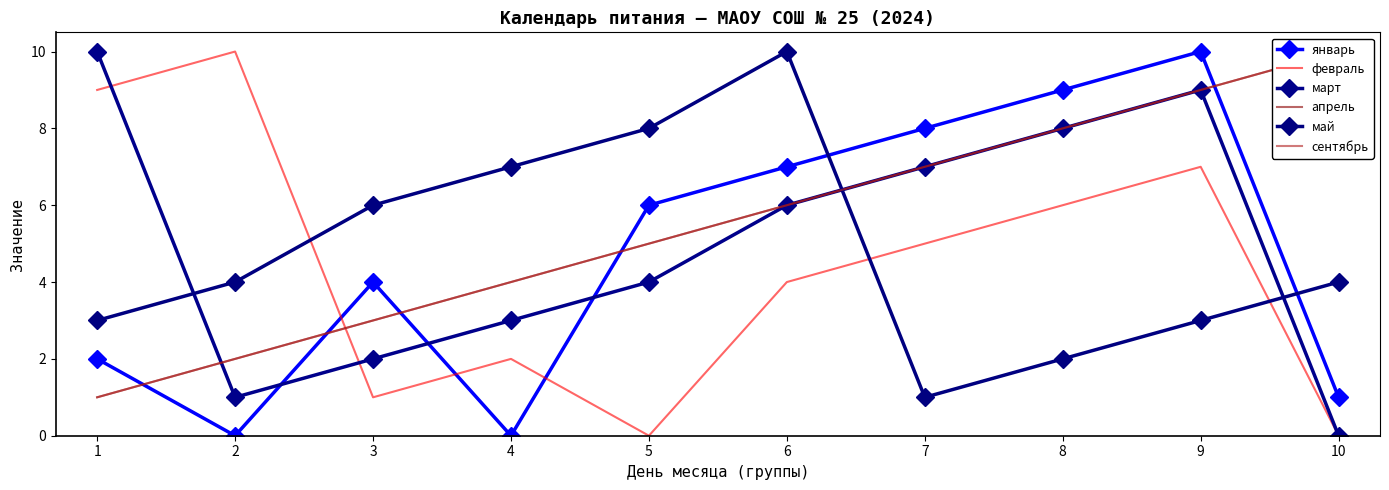

Reading left to right, transcribe all the data shown in this chart.

январь: 1=2	2=0	3=4	4=0	5=6	6=7	7=8	8=9	9=10	10=1
февраль: 1=9	2=10	3=1	4=2	5=0	6=4	7=5	8=6	9=7	10=0
март: 1=10	2=1	3=2	4=3	5=4	6=6	7=7	8=8	9=9	10=0
апрель: 1=1	2=2	3=3	4=4	5=5	6=6	7=7	8=8	9=9	10=10
май: 1=3	2=4	3=6	4=7	5=8	6=10	7=1	8=2	9=3	10=4
сентябрь: 1=1	2=2	3=3	4=4	5=5	6=6	7=7	8=8	9=9	10=10